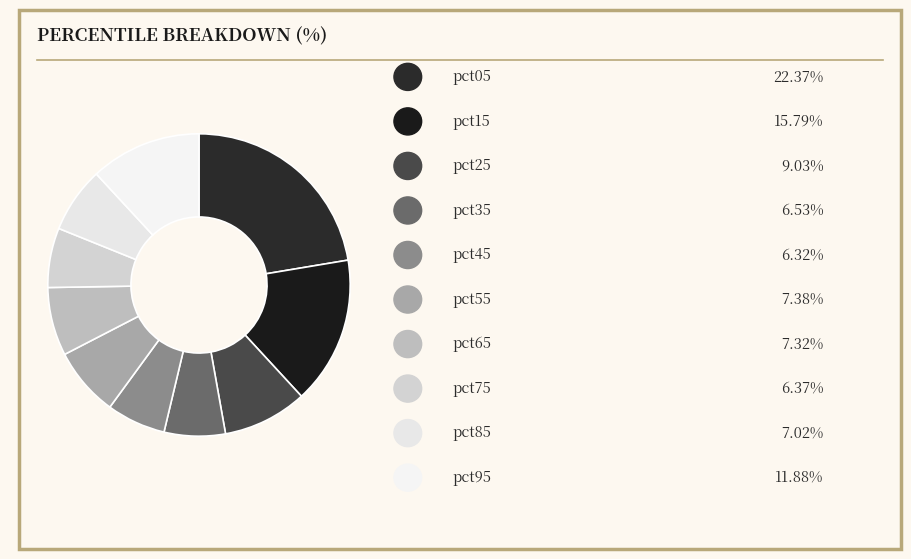

How many slices are in this pie chart?

10